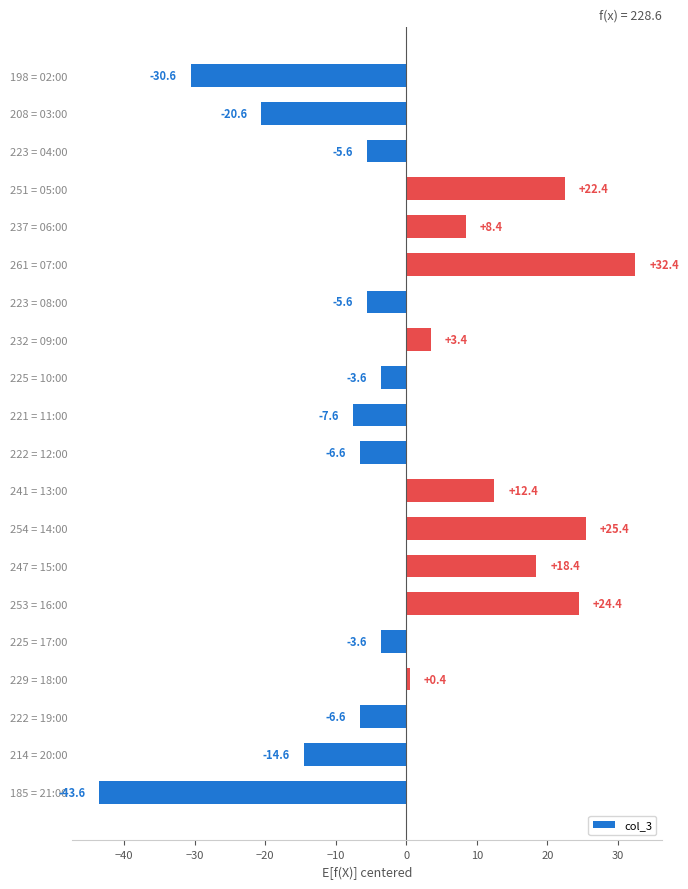

At which category does the chart reach its peak across all series?

261 = 07:00